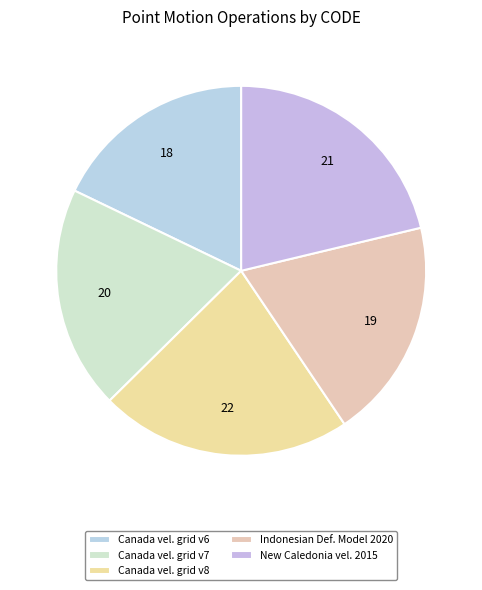

Is there a majority slice in this chart?

No